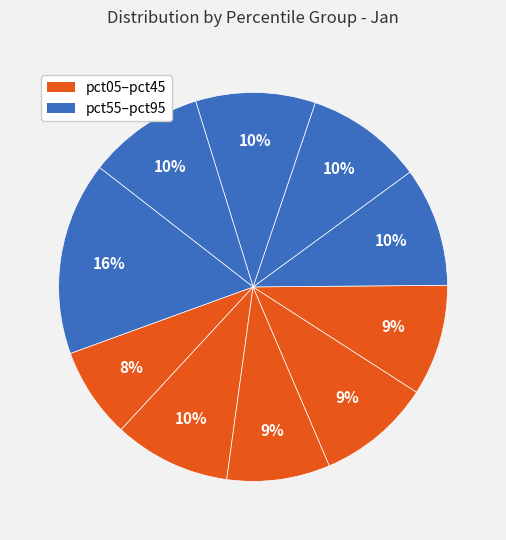

How many slices are in this pie chart?

10